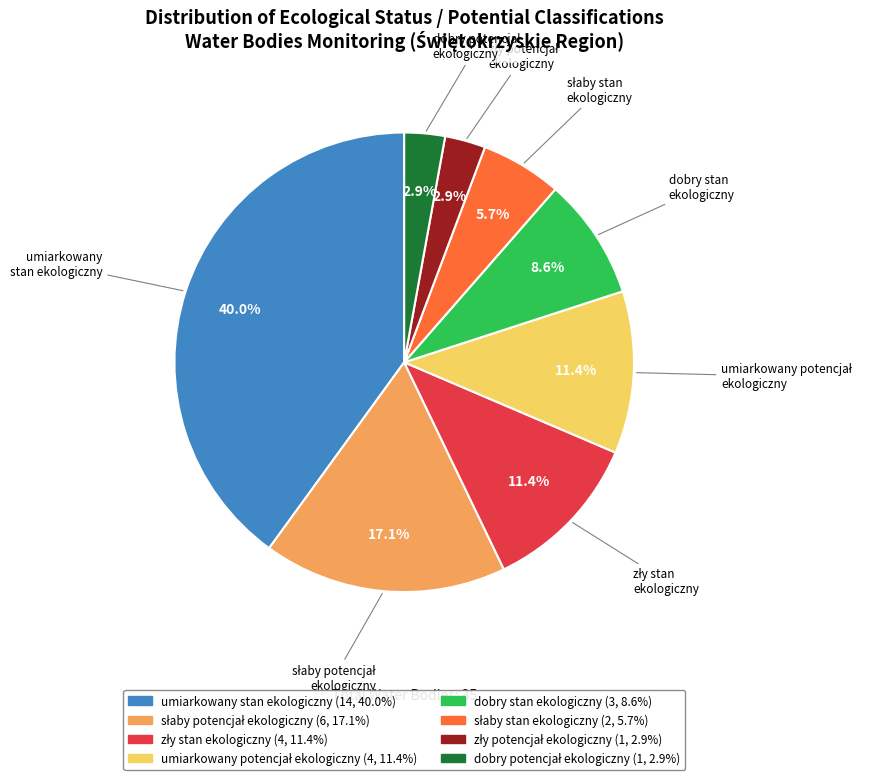

Is there any slice that represents more than half of the pie?

No